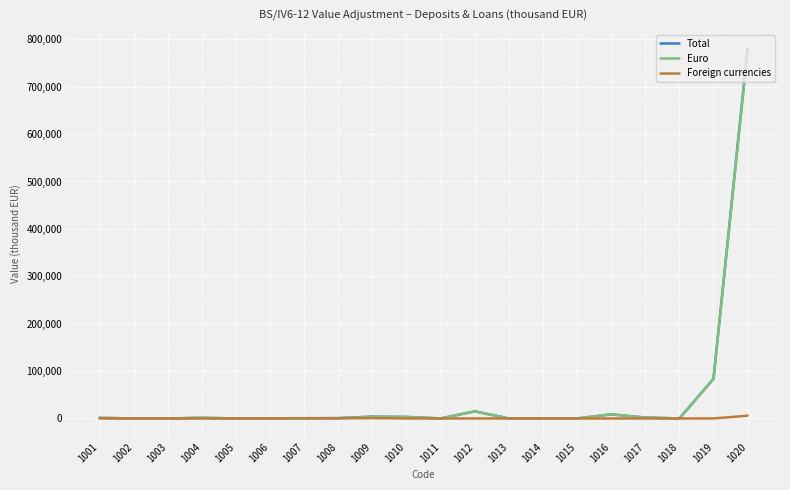

What is the total value across all series at 1018?

20